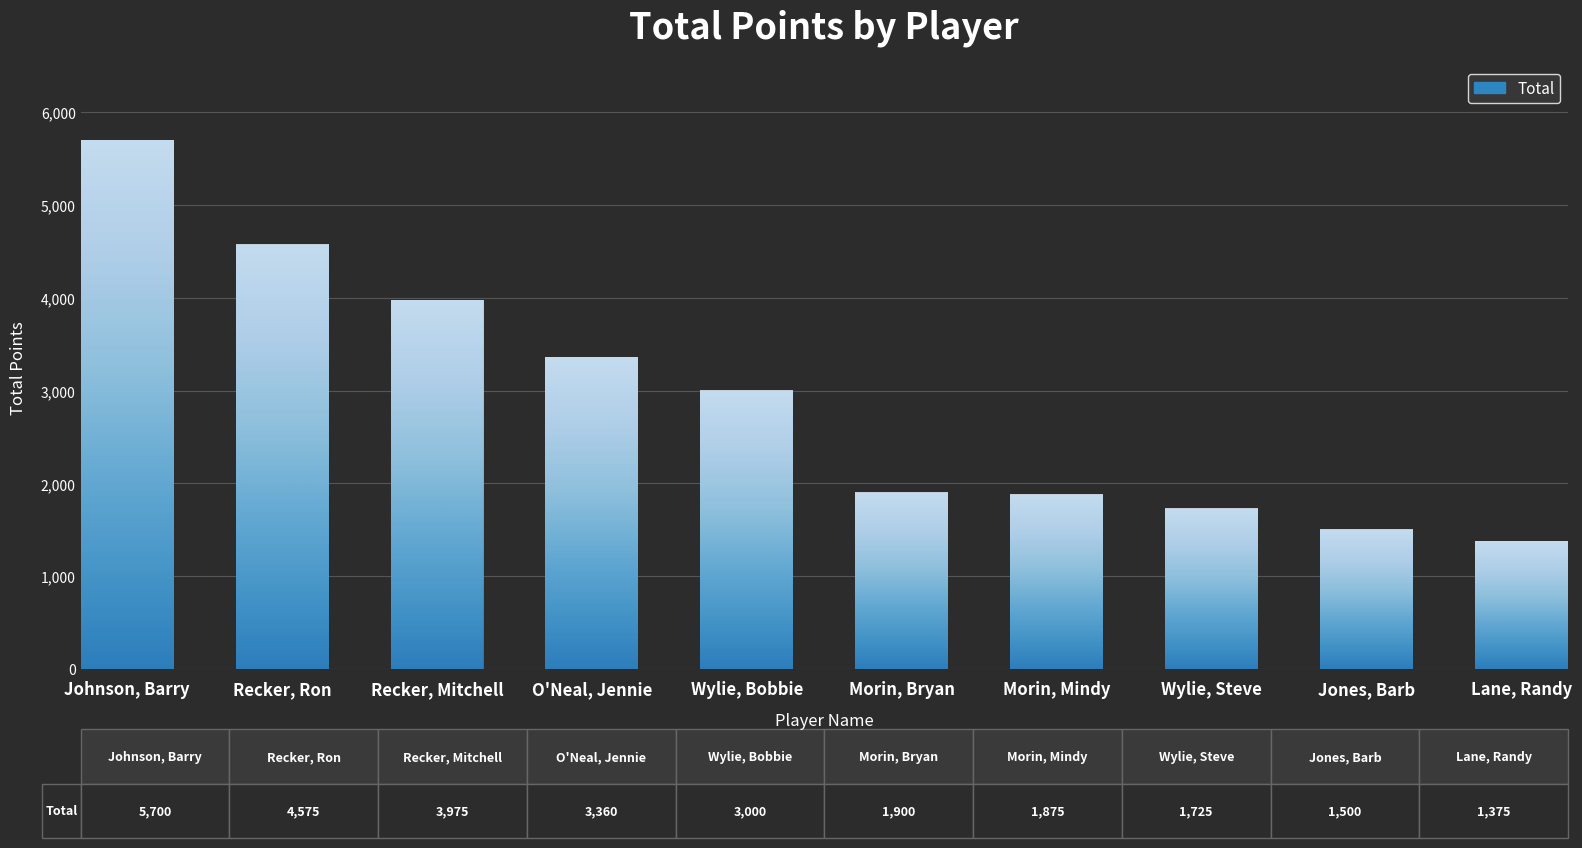

What is the minimum value shown in the chart?

1375